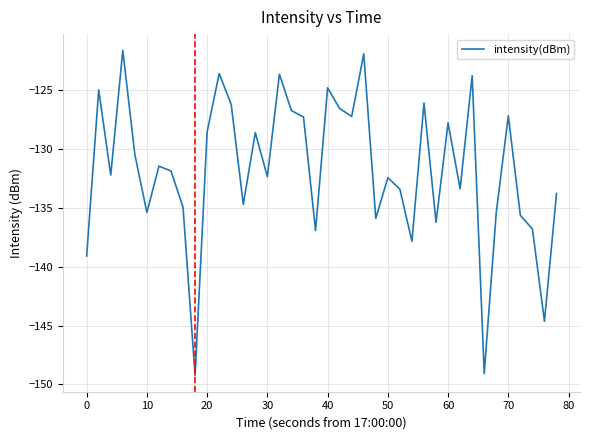

What is the greatest value displayed?

-121.6